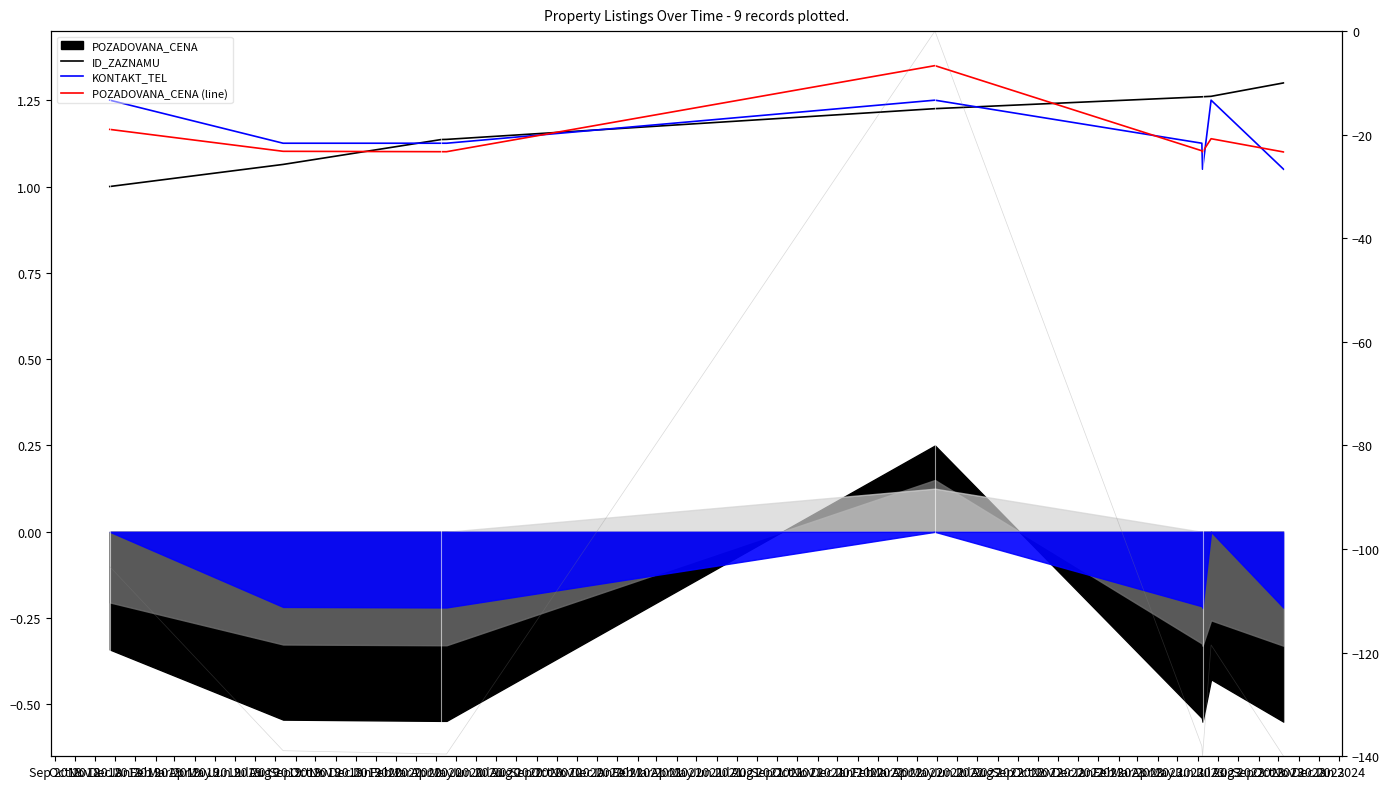

Is it true that POZADOVANA_CENA (line) equals 0.3 at Feb 2019?

False